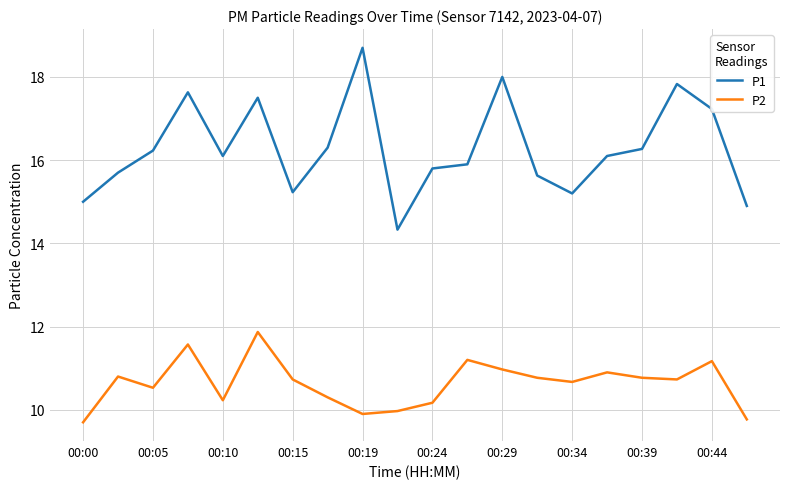

What is the difference between the maximum and minimum values in the P2 series?

2.2